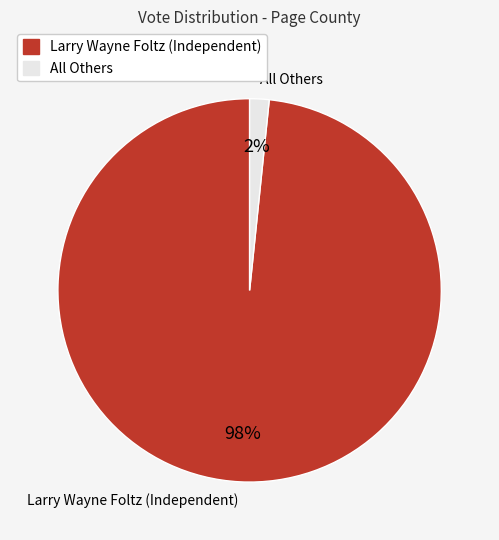

Is it true that All Others is 2% of the pie?

True